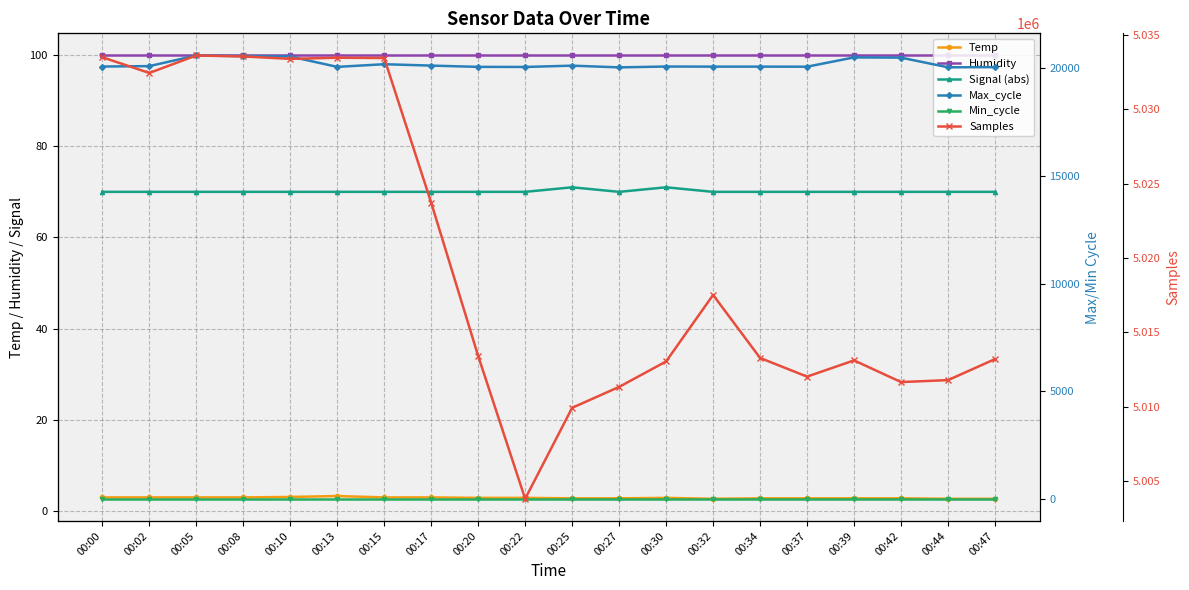

Reading left to right, extract all data points from this chart.

Temp: 3.0	3.0	3.0	3.0	3.1	3.3	3.0	3.0	2.9	2.9	2.8	2.8	2.9	2.7	2.8	2.8	2.8	2.8	2.7	2.7
Humidity: 99.9	99.9	99.9	99.9	99.9	99.9	99.9	99.9	99.9	99.9	99.9	99.9	99.9	99.9	99.9	99.9	99.9	99.9	99.9	99.9
Signal (abs): 70.0	70.0	70.0	70.0	70.0	70.0	70.0	70.0	70.0	70.0	71.0	70.0	71.0	70.0	70.0	70.0	70.0	70.0	70.0	70.0
Max_cycle: 20057.0	20076.0	20568.0	20541.0	20521.0	20041.0	20164.0	20100.0	20041.0	20037.0	20097.0	20018.0	20057.0	20052.0	20052.0	20049.0	20480.0	20469.0	20021.0	20028.0
Min_cycle: 28.0	28.0	28.0	28.0	28.0	28.0	28.0	28.0	28.0	28.0	28.0	28.0	28.0	28.0	28.0	28.0	28.0	28.0	28.0	28.0
Samples: 5033508.0	5032450.0	5033625.0	5033560.0	5033399.0	5033474.0	5033455.0	5023724.0	5013408.0	5003799.0	5009920.0	5011327.0	5013039.0	5017515.0	5013274.0	5012018.0	5013111.0	5011651.0	5011783.0	5013197.0